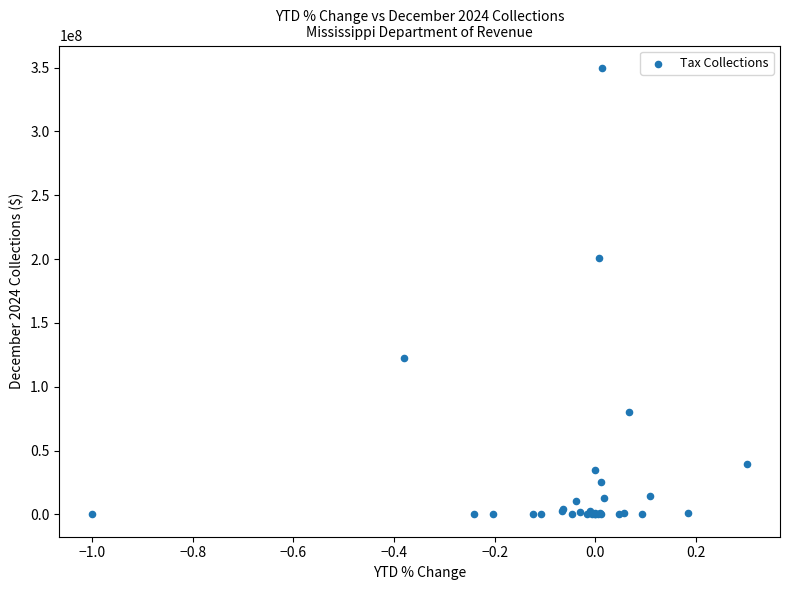

What Y value in the scatter plot is closest to 174898414?

201169043.0